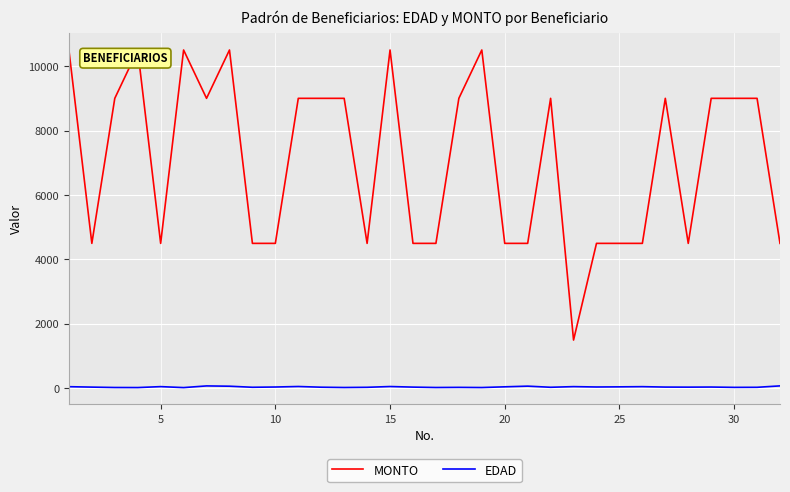

What is the lowest value of the EDAD series?

25